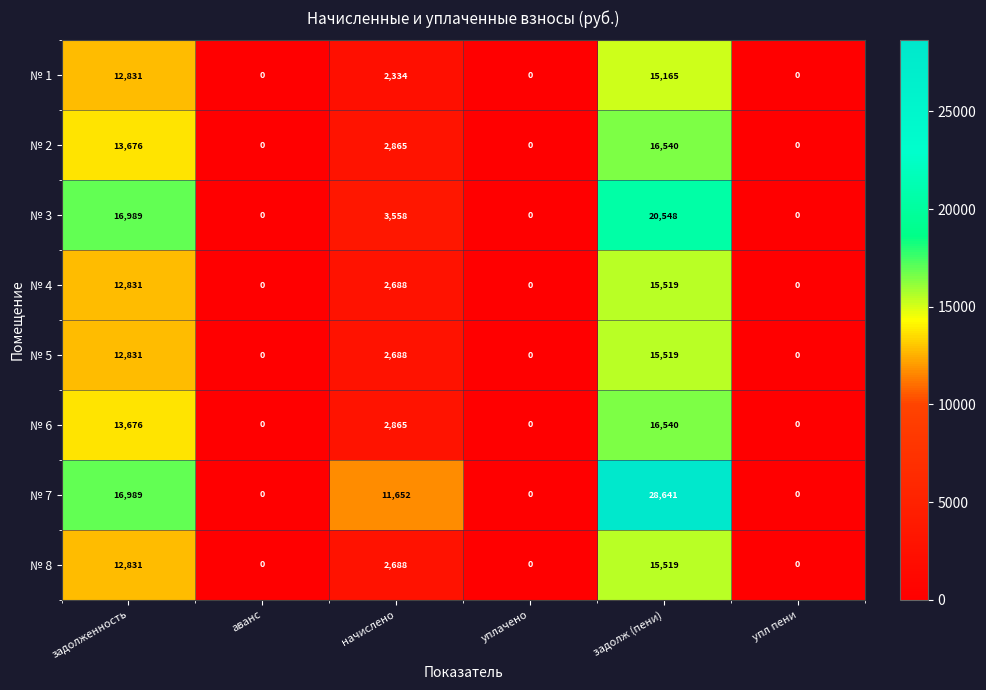

At which label does № 6 first exceed 2865?

задолженность